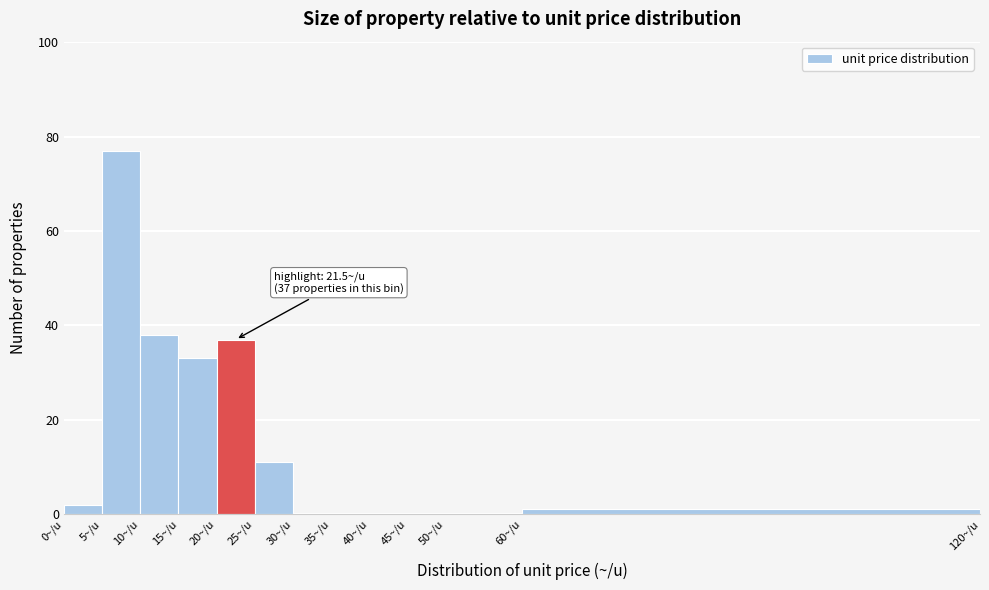

Which range on the x-axis has the tallest bar?

5 to 10